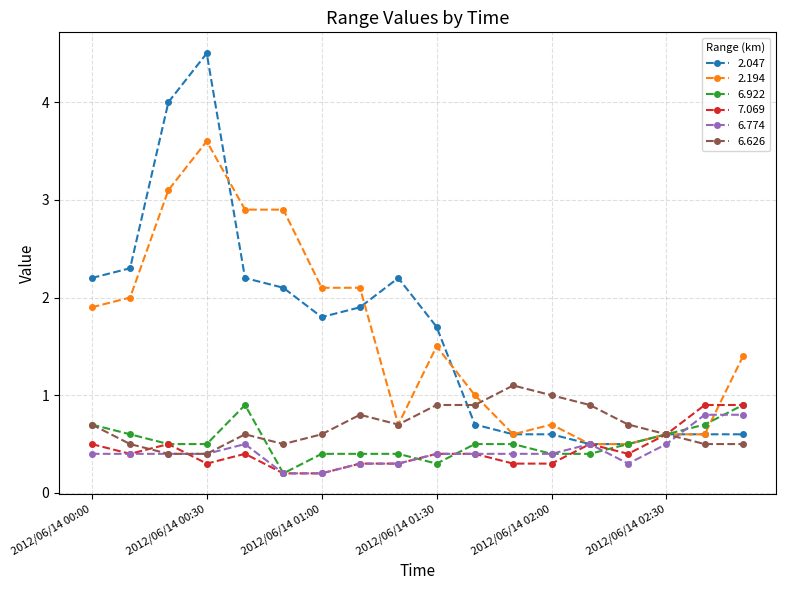

What is the lowest value of the 6.626 series?

0.4